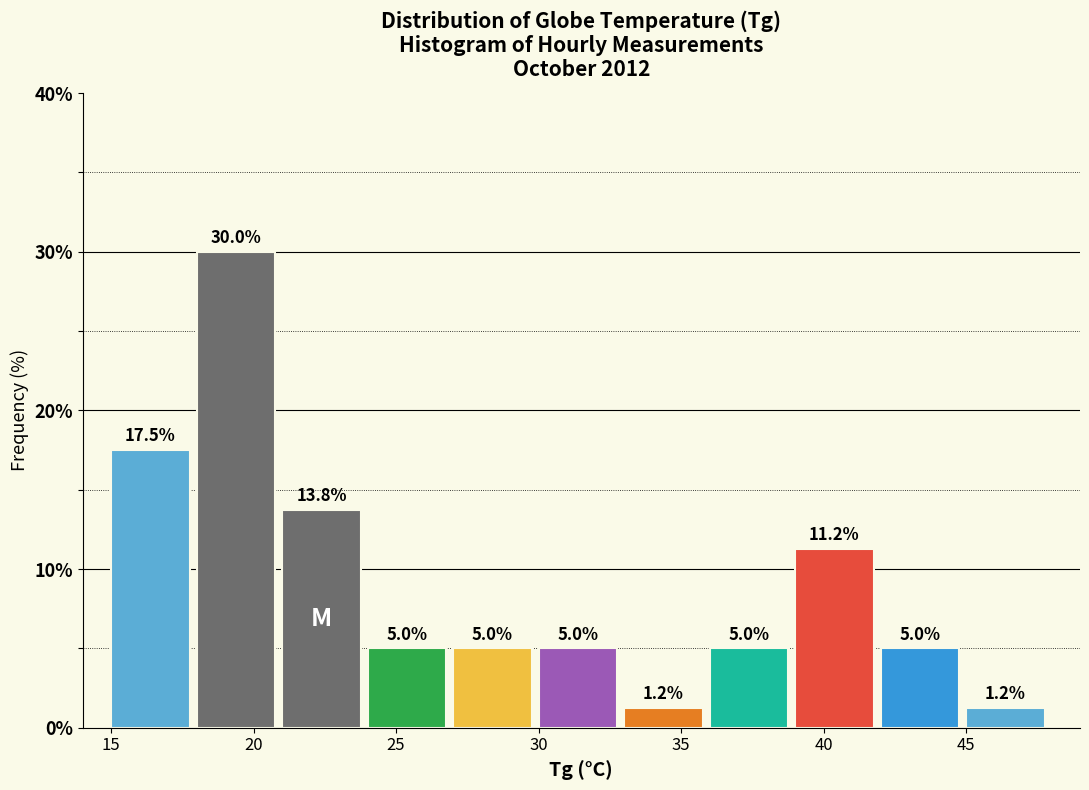

Reading left to right, list every bar in this chart as the range it spans on the x-axis followed by its height.

15 to 18: 17.5
18 to 21: 30.0
21 to 24: 13.8
24 to 27: 5.0
27 to 30: 5.0
30 to 33: 5.0
33 to 36: 1.2
36 to 39: 5.0
39 to 42: 11.2
42 to 45: 5.0
45 to 48: 1.2